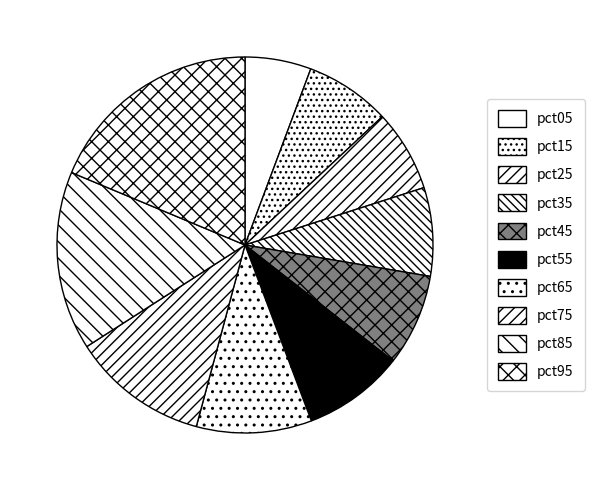

What is the smallest slice in the pie chart?

pct05